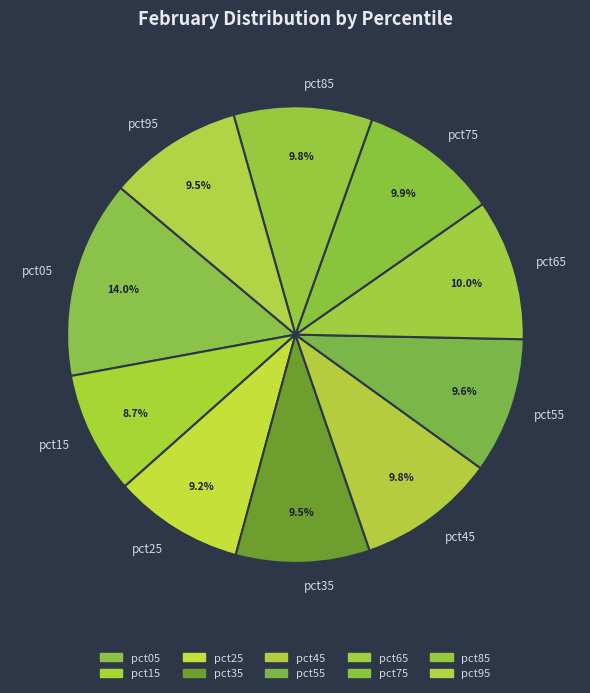

What percentage is the pct85 slice, to the nearest percent?

10%